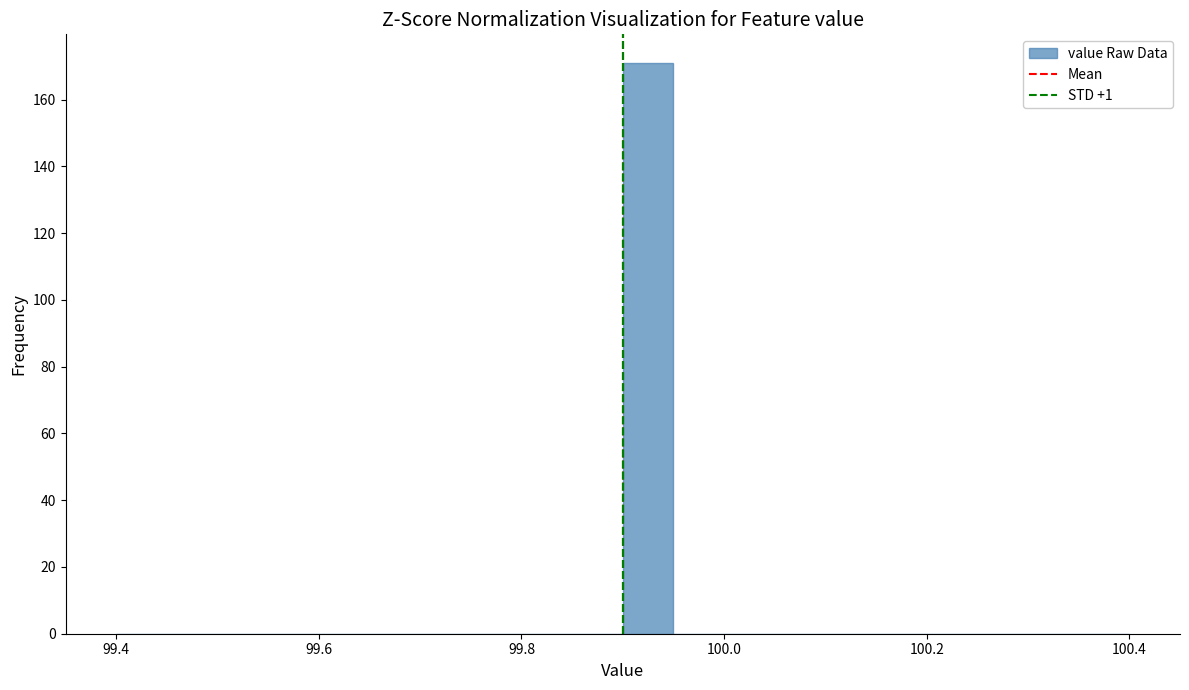

Around what value on the x-axis is the tallest bar? Give the approximate position of its centre, as read against the axis.

99.92